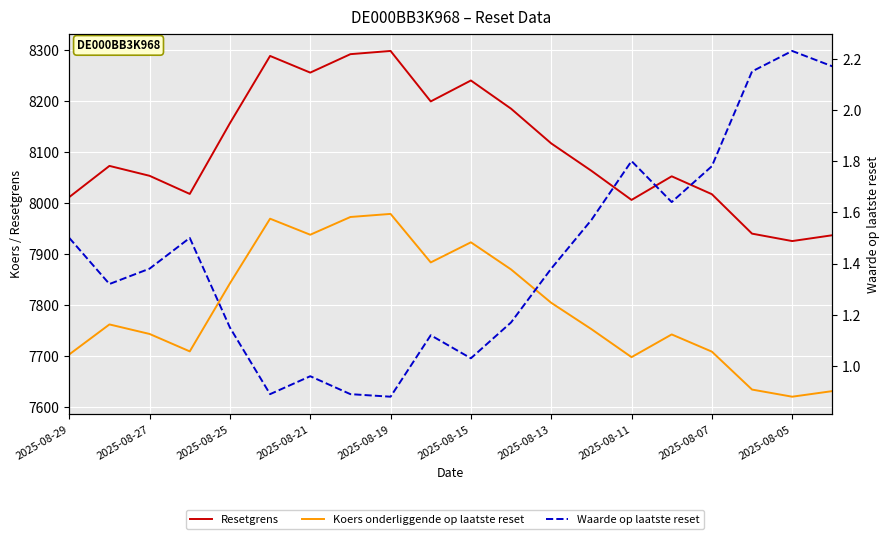

List the series in order of their peak value, lowest first.

Waarde op laatste reset, Koers onderliggende op laatste reset, Resetgrens